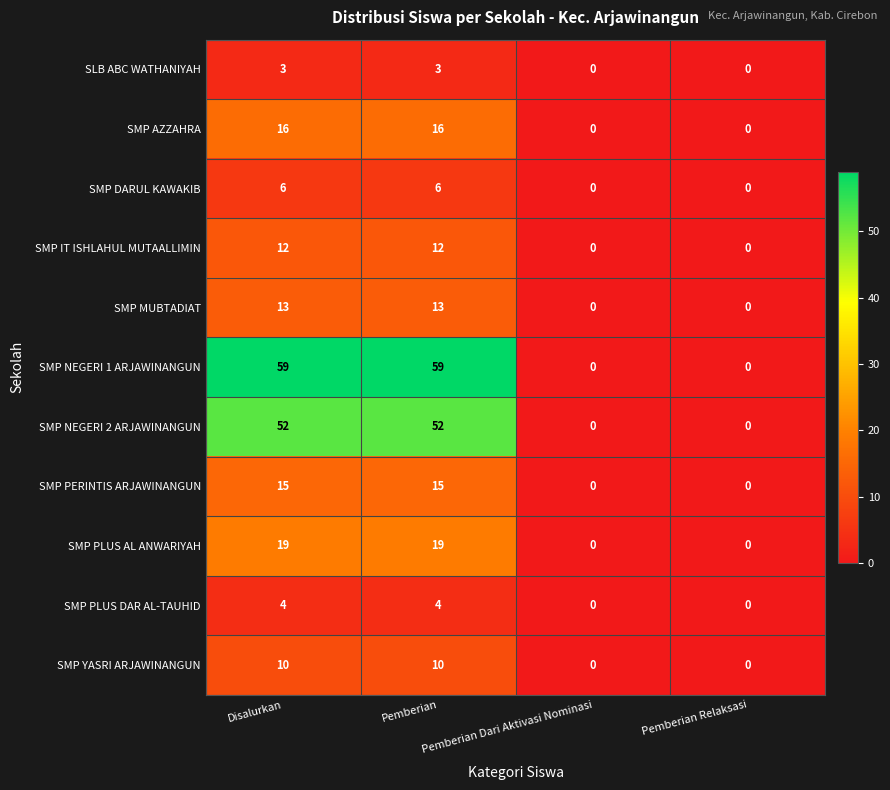

Which series has the largest total across all categories?

SMP NEGERI 1 ARJAWINANGUN